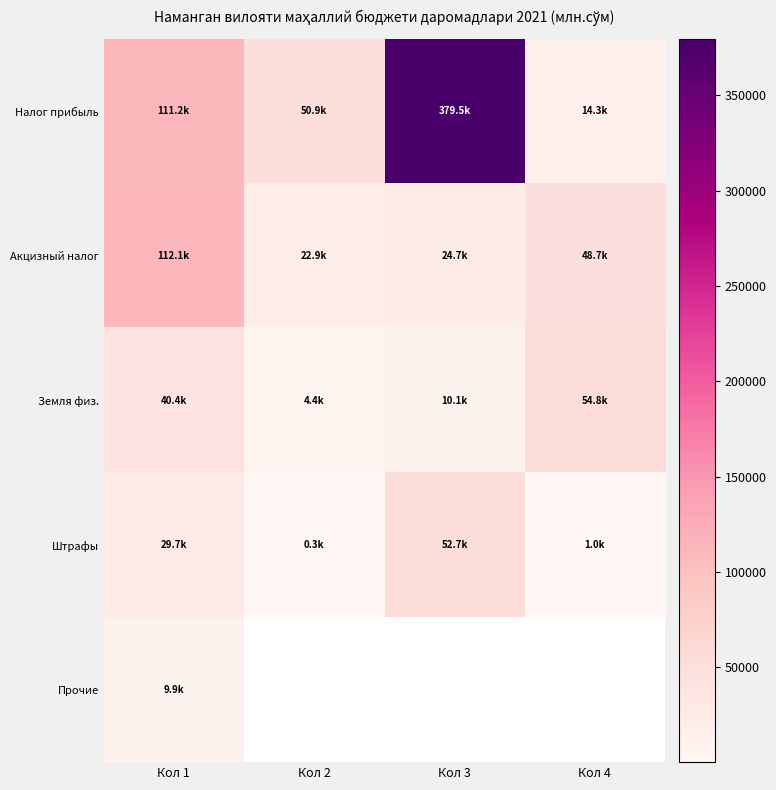

True or false: Акцизный налог has a value of 112116.4 at Кол 1.

True